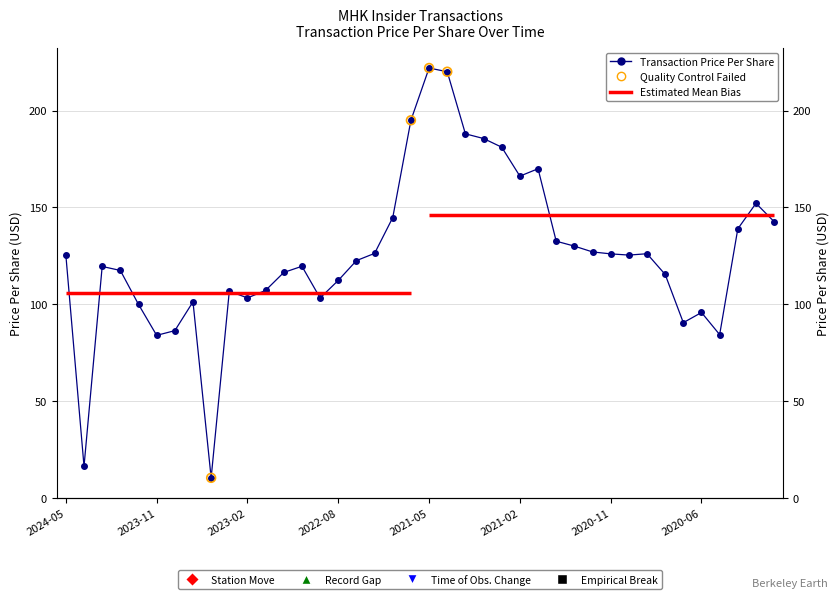

Approximately how many times larger is the value at 2023-07-31 compared to 2022-08-12?

0.8